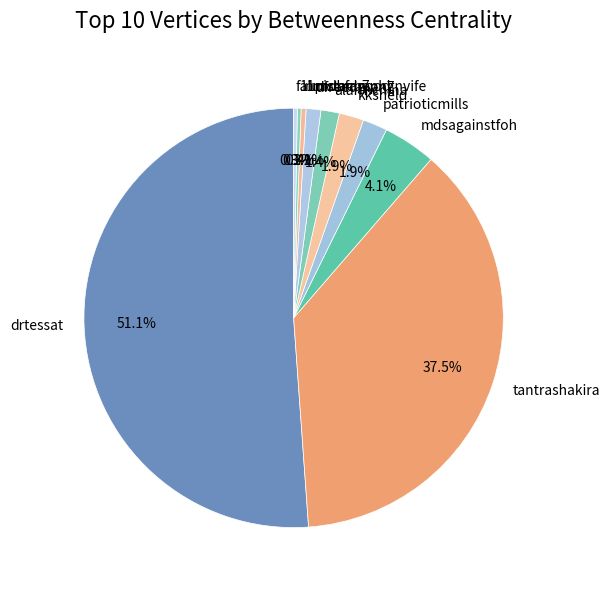

How many segments does this pie chart have?

10